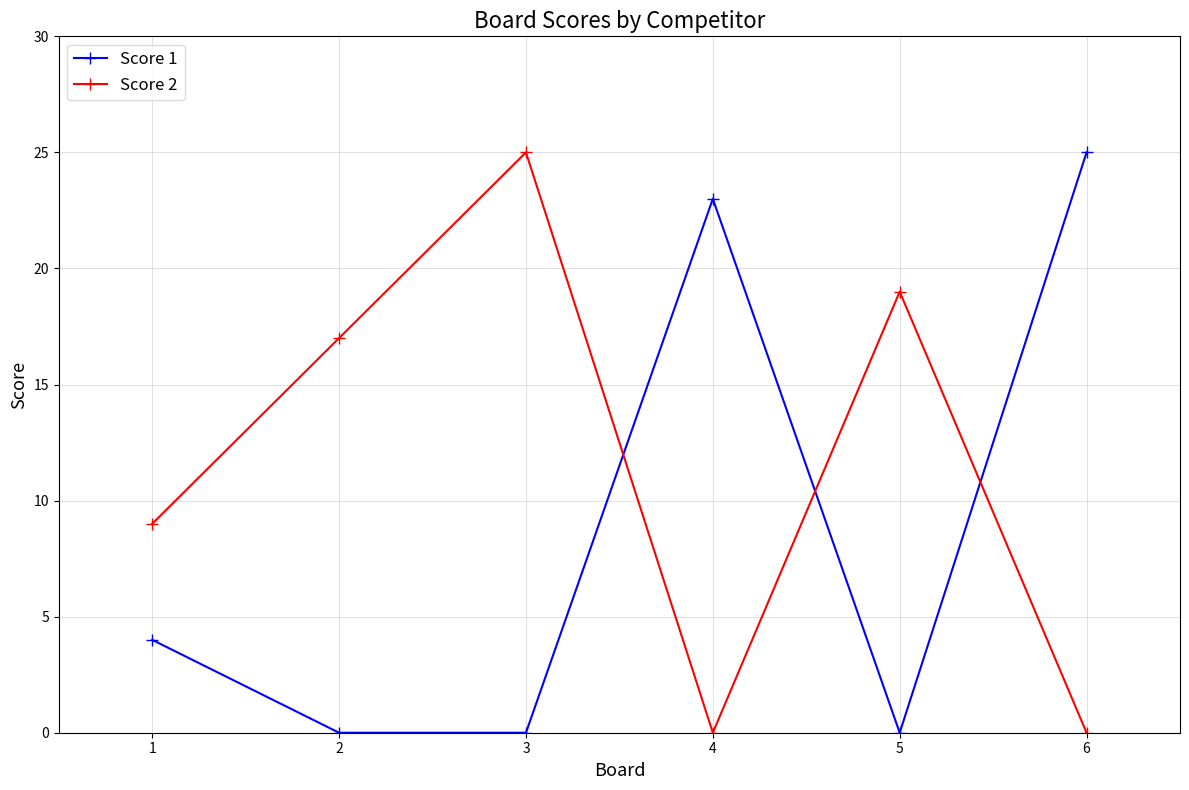

Which series has the largest total across all categories?

Score 2